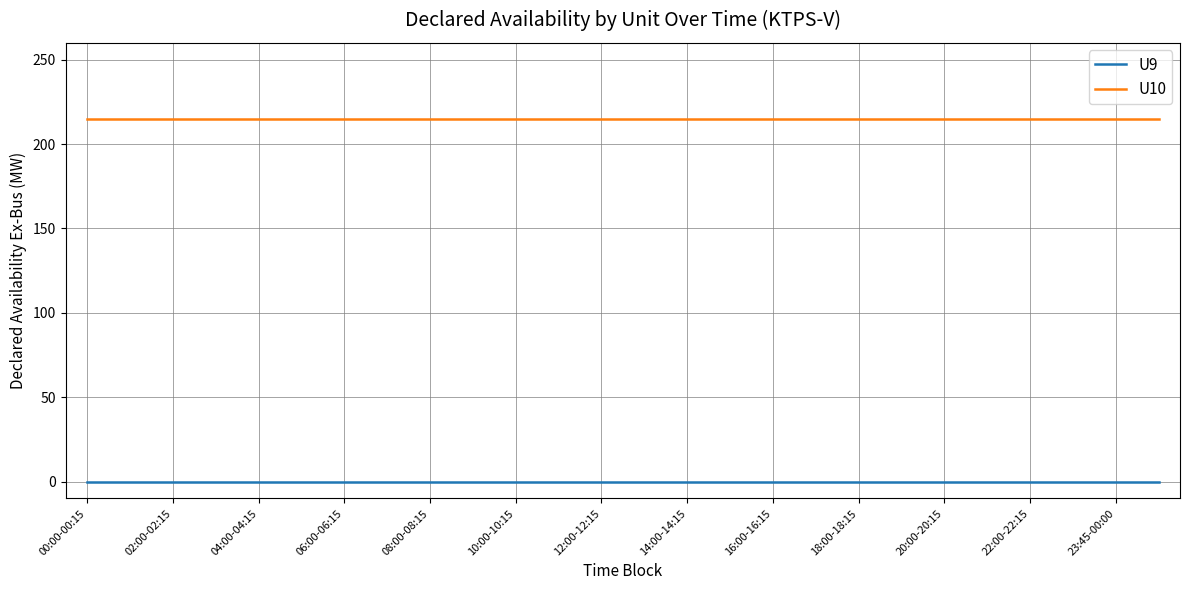

True or false: U9 and U10 cross at least once.

False